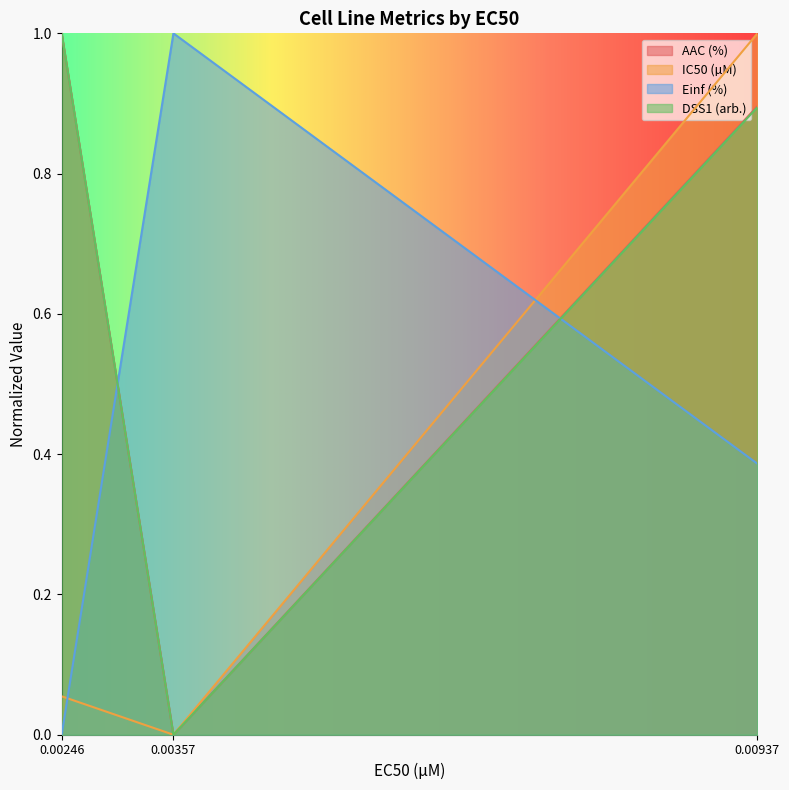

Which series changed the most between 0.00357 and 0.00937?

IC50 (µM)